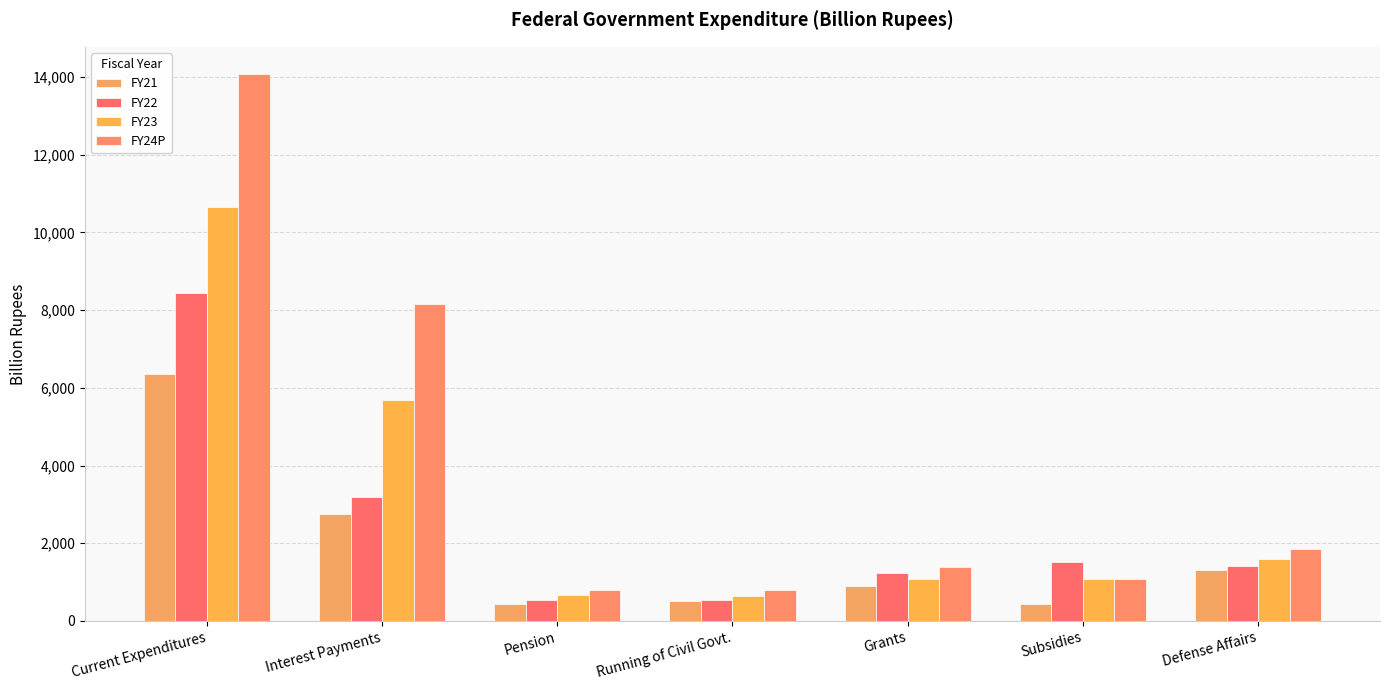

At how many categories does at least one series exceed 13588?

1